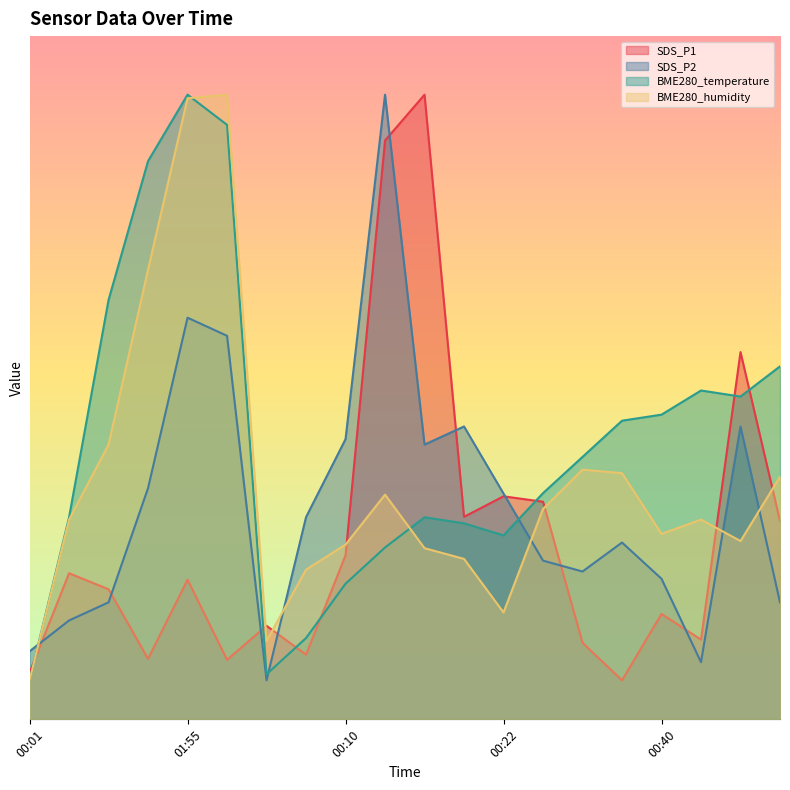

What is the spread (max minus min) of values at 00:46?

9.7